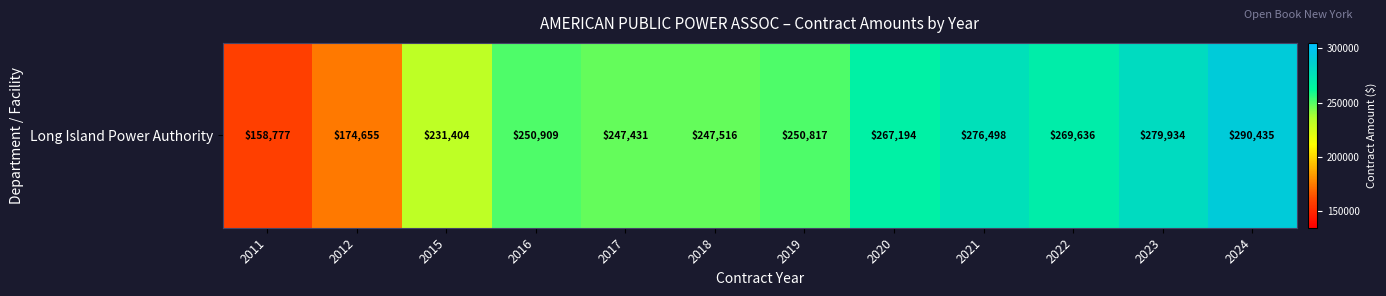

Reading left to right, transcribe all the data shown in this chart.

158777.4	174655.1	231403.7	250909.5	247431.1	247515.5	250816.7	267194.1	276498.0	269635.6	279934.0	290434.5